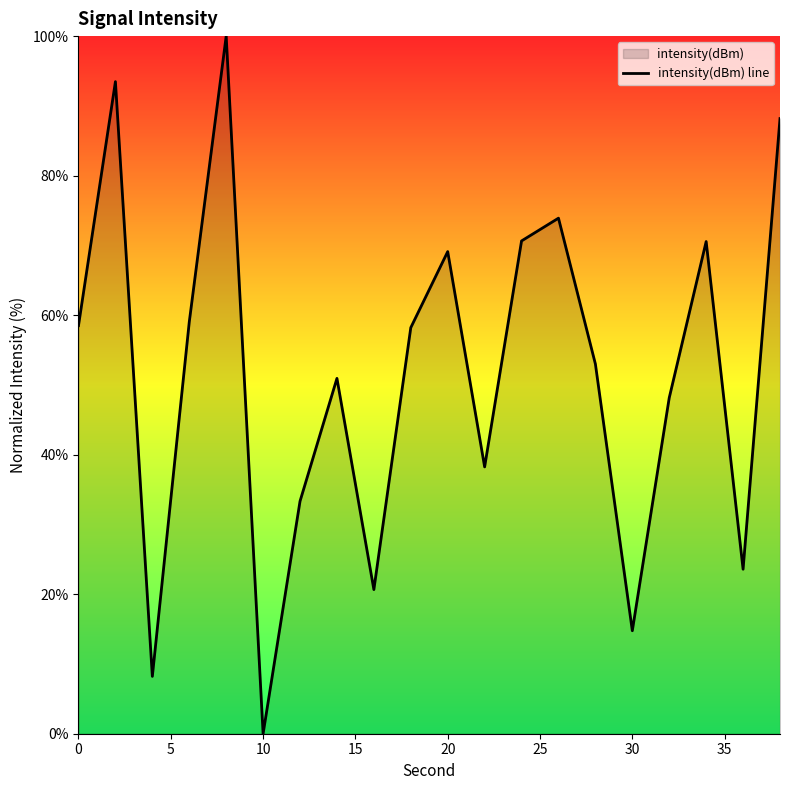

What is the difference between the maximum and minimum values?

100.0